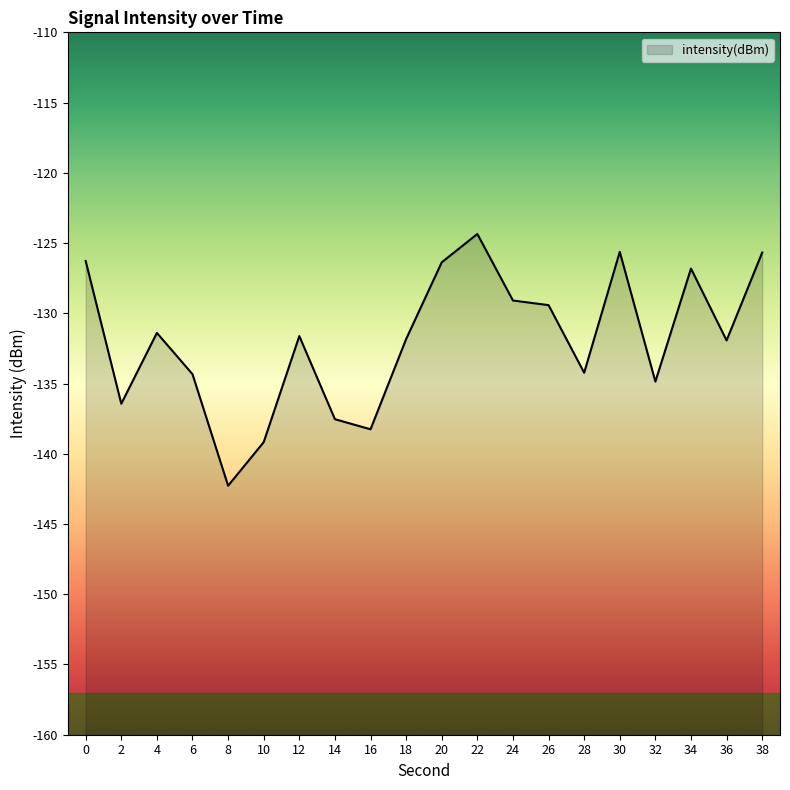

Rank the categories by value from lowest to highest.

8, 10, 16, 14, 2, 32, 6, 28, 36, 18, 12, 4, 26, 24, 34, 20, 0, 38, 30, 22